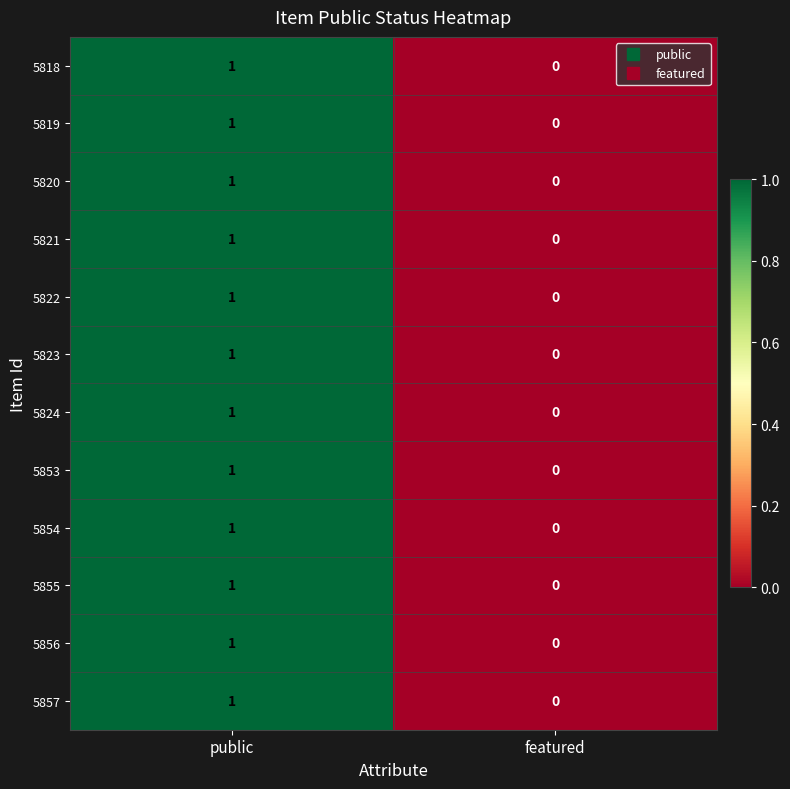

At which label is 5856 closest to 0?

featured